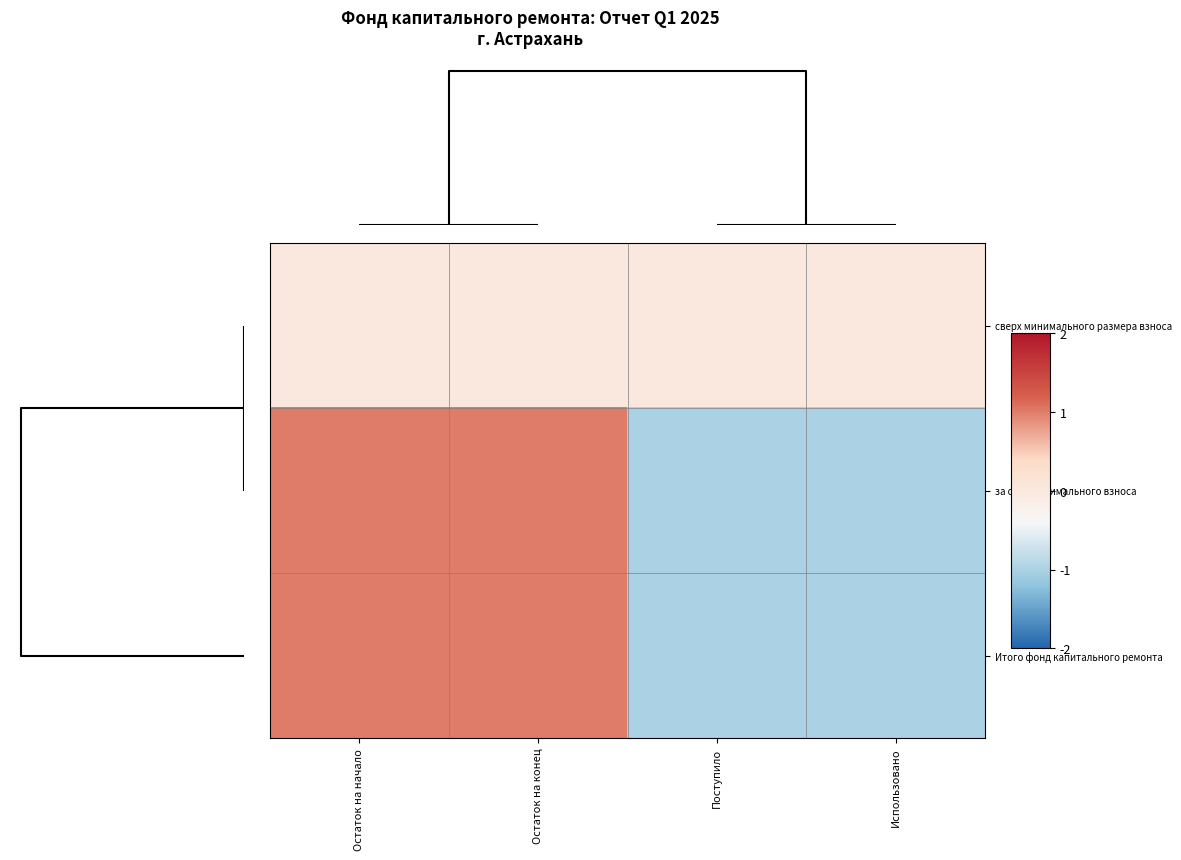

At which category does the chart reach its peak across all series?

Остаток на начало